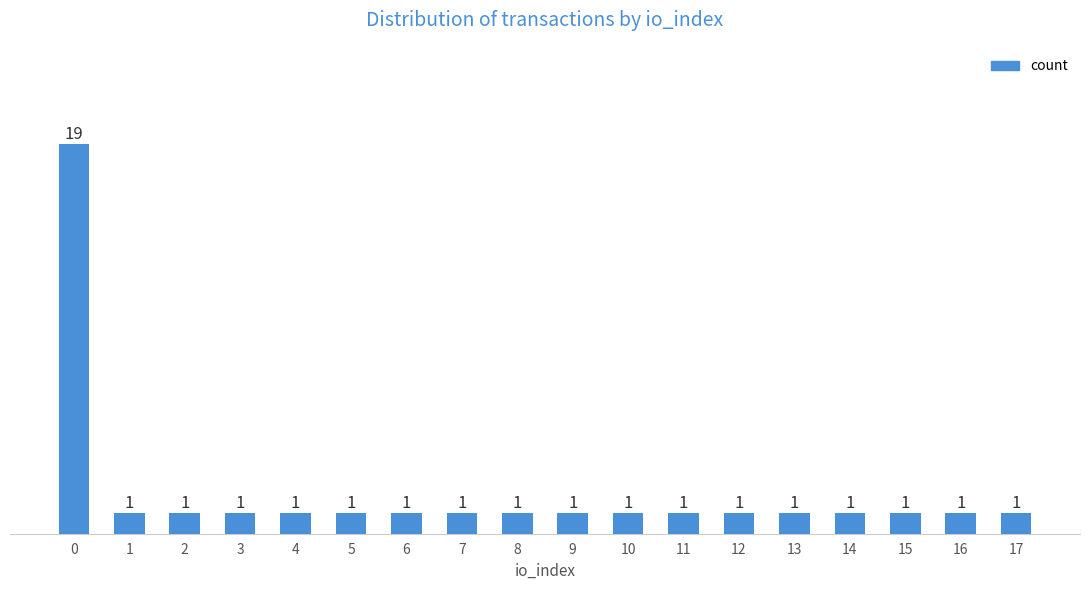

Is it true that the value at 9 is 1?

True